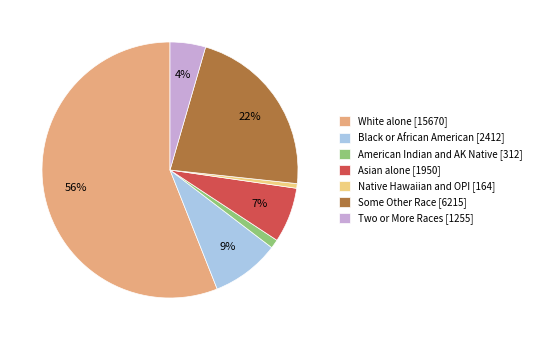

Count the number of slices in the pie.

7